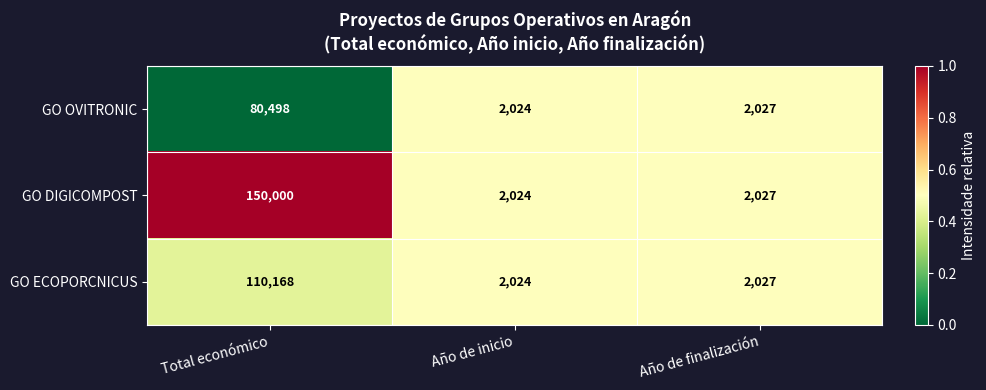

List the series in order of their overall mean, highest first.

GO DIGICOMPOST, GO ECOPORCNICUS, GO OVITRONIC